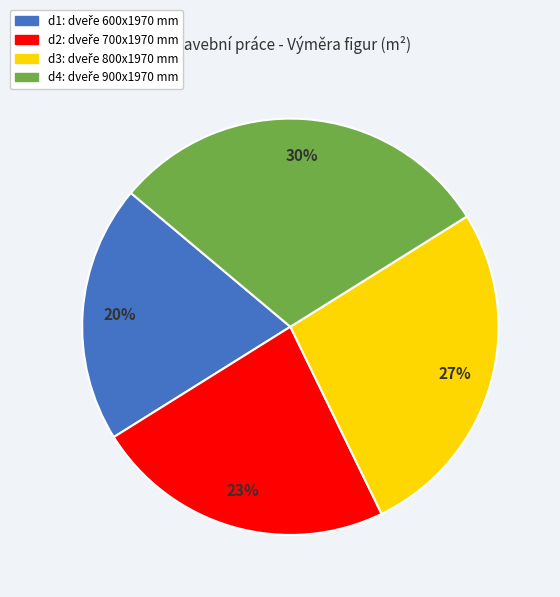

To the nearest percent, what is the average slice percentage?

25%